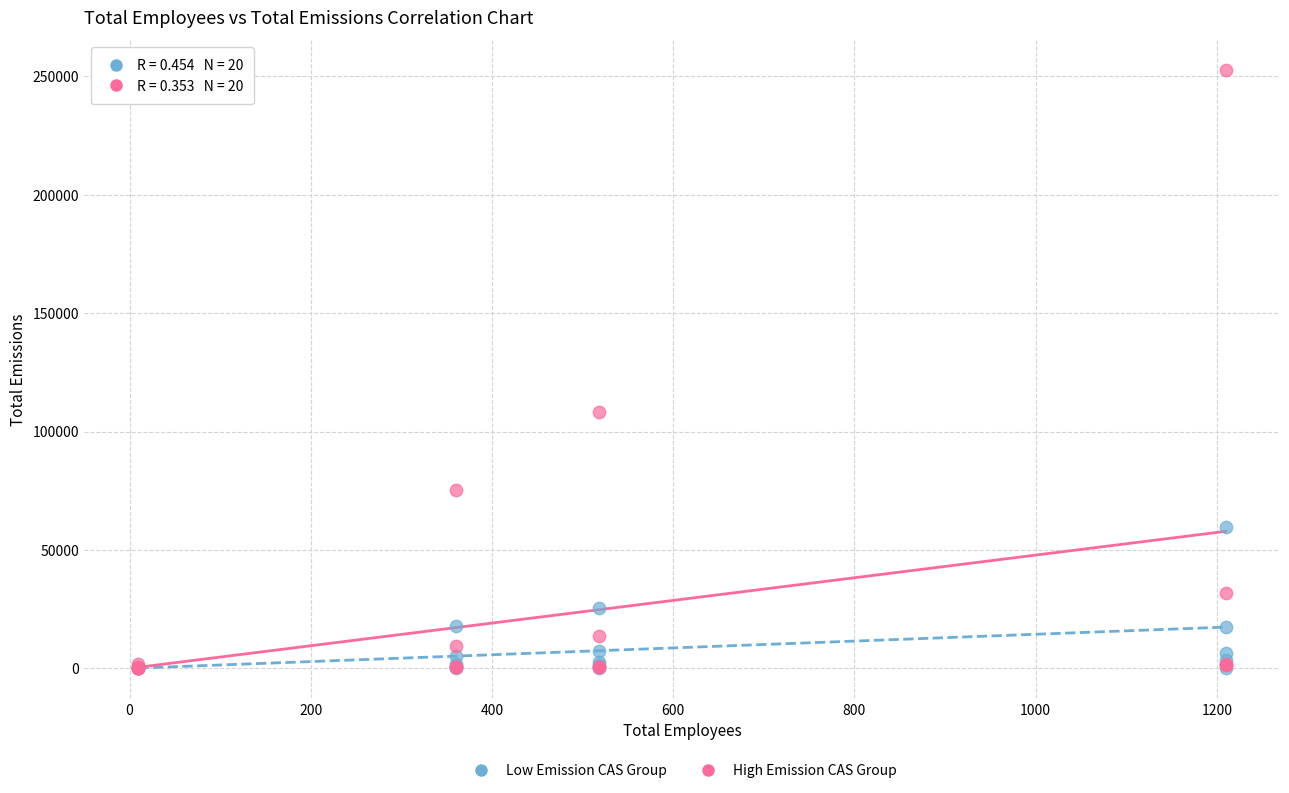

In the High Emission CAS Group series, what Y value is closest to 126323?

108271.6